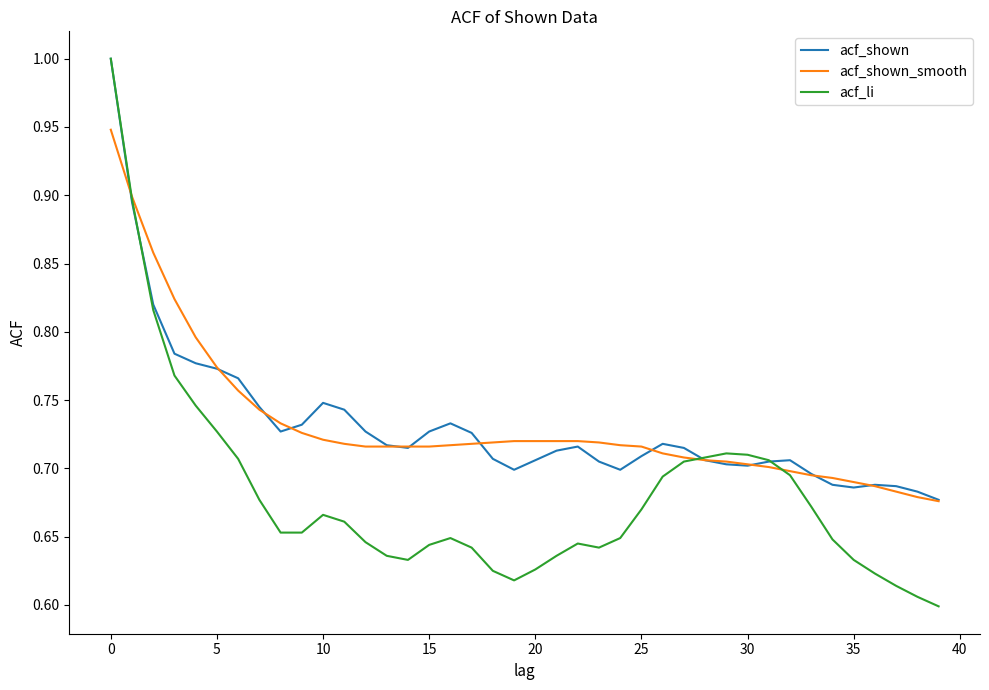

Which series has the widest spread of values?

acf_li